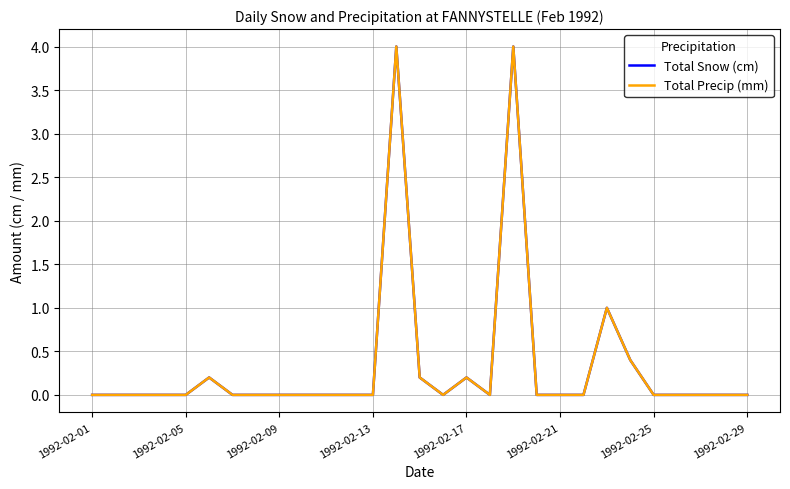

Does the chart display data point markers on the line(s)?

No